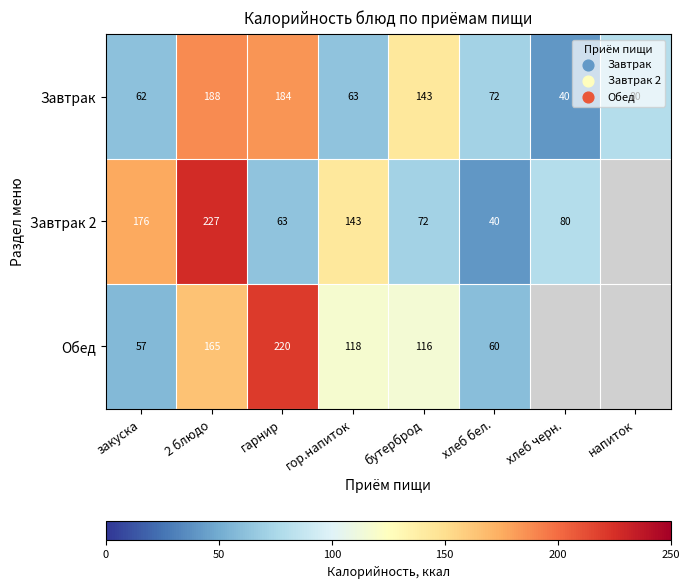

At закуска, list the series in order from largest to smallest.

Завтрак 2, Завтрак, Обед